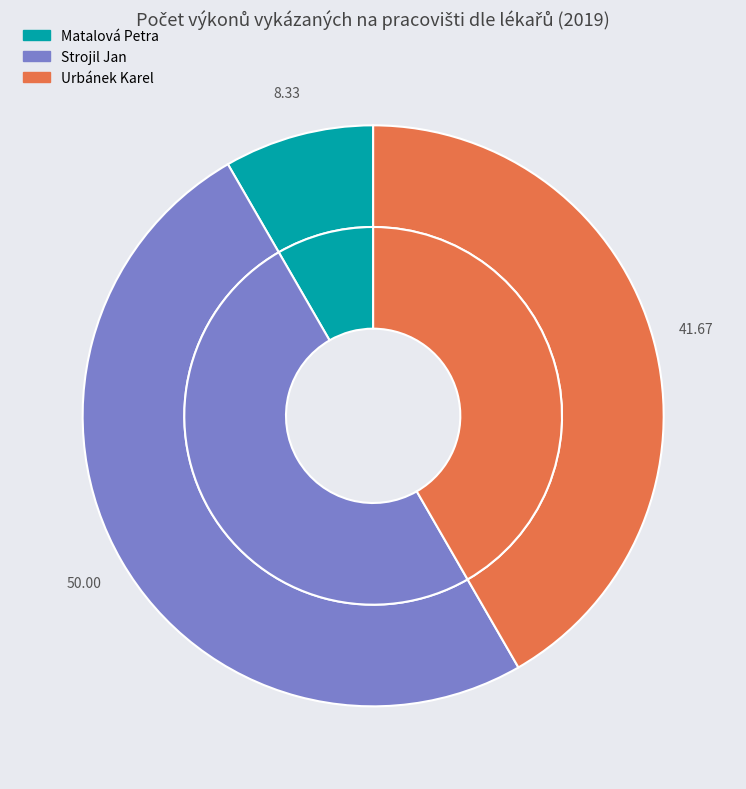

To the nearest percent, what portion does 1 represent?

50%